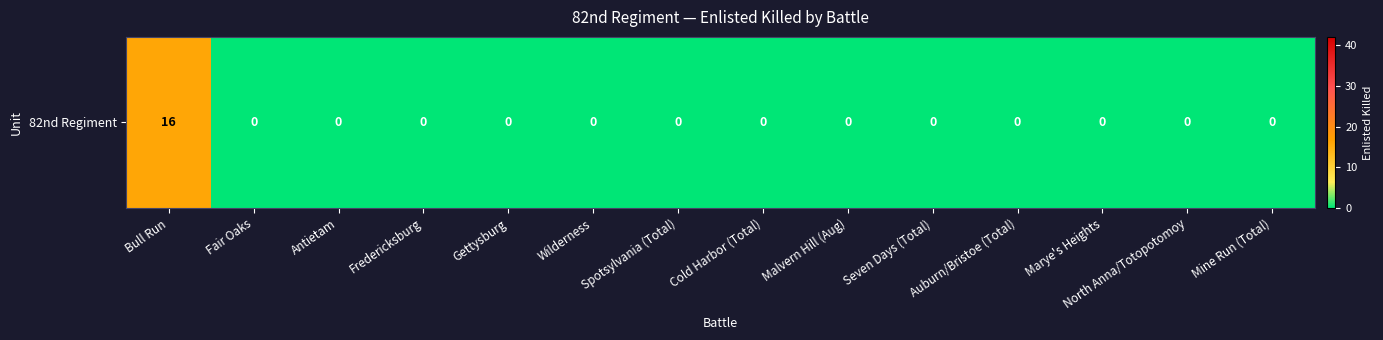

Reading right to left, list all the values displayed in this chart.

Mine Run (Total)=0	North Anna/Totopotomoy=0	Marye's Heights=0	Auburn/Bristoe (Total)=0	Seven Days (Total)=0	Malvern Hill (Aug)=0	Cold Harbor (Total)=0	Spotsylvania (Total)=0	Wilderness=0	Gettysburg=0	Fredericksburg=0	Antietam=0	Fair Oaks=0	Bull Run=16